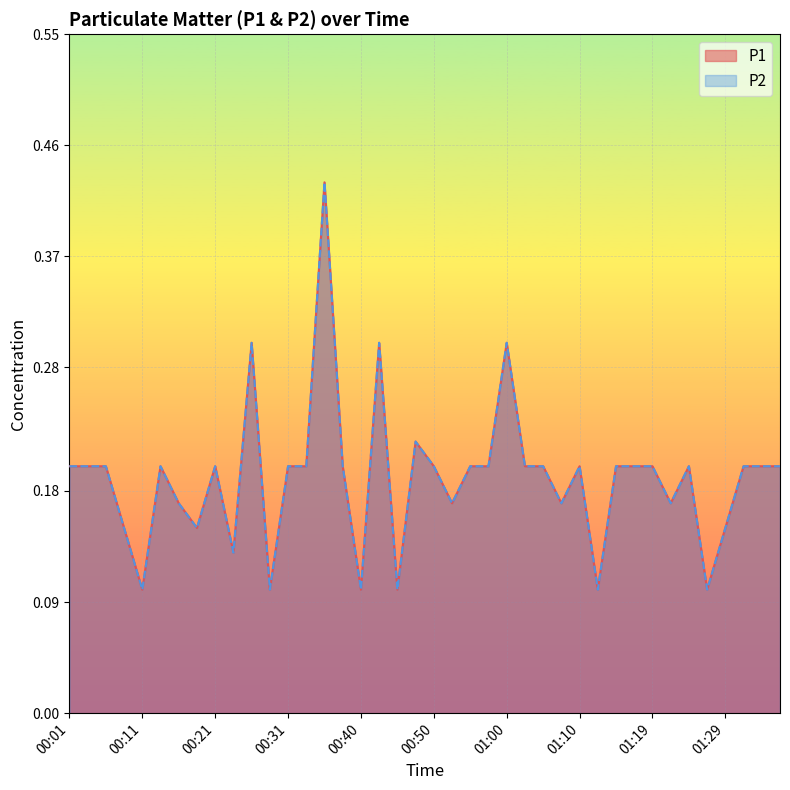

Rank the series by their maximum value, from lowest to highest.

P1, P2